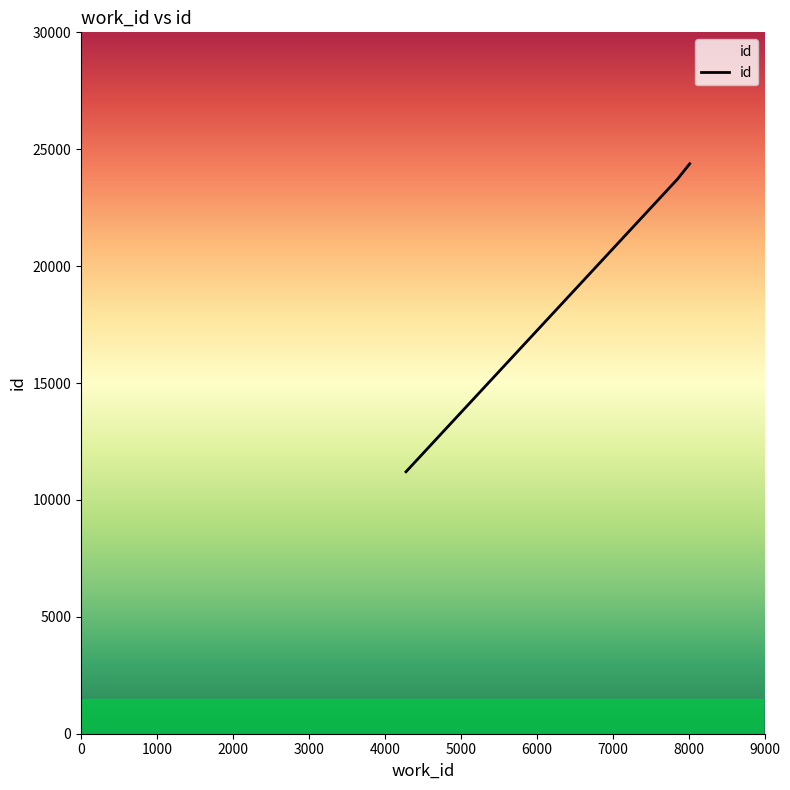

What is the sum of all values?

59312